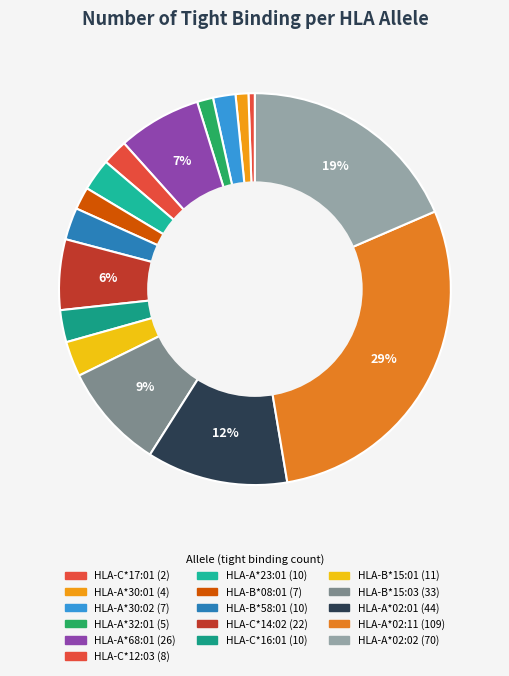

How many segments does this pie chart have?

16